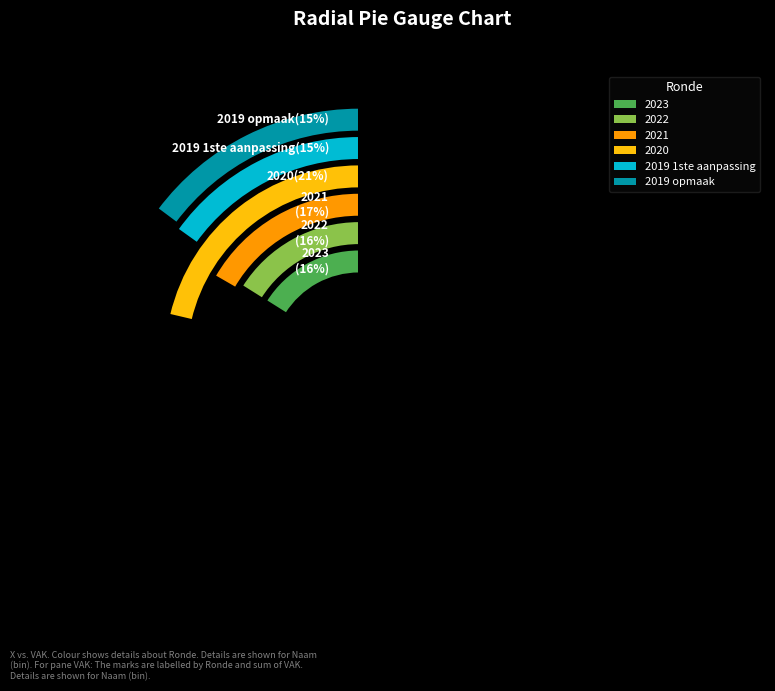

To the nearest percent, what is the difference between the 2019 1ste aanpassing and 2023 slice percentages?

1%